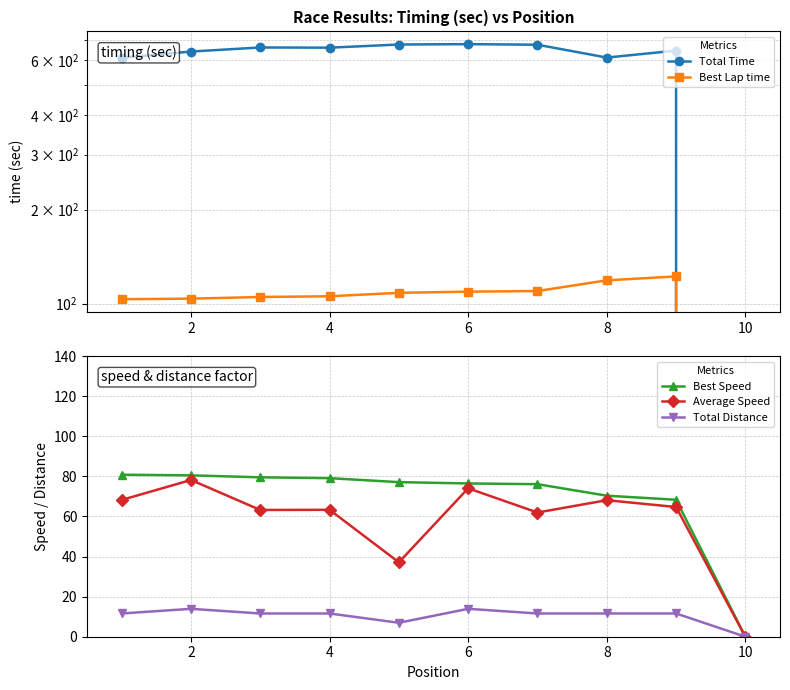

Count the number of categories in the chart.

10